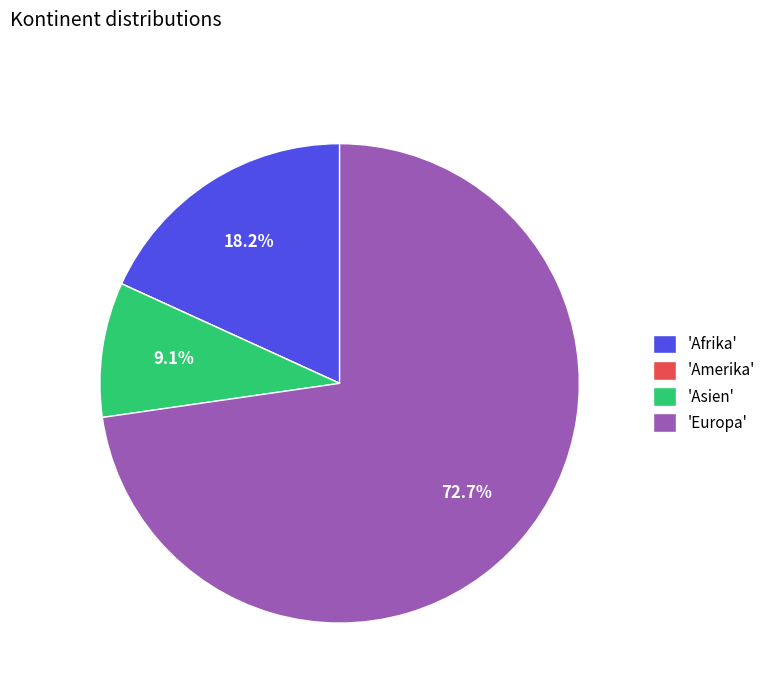

What is the total percentage of 'Europa' and 'Asien'?

81.8%